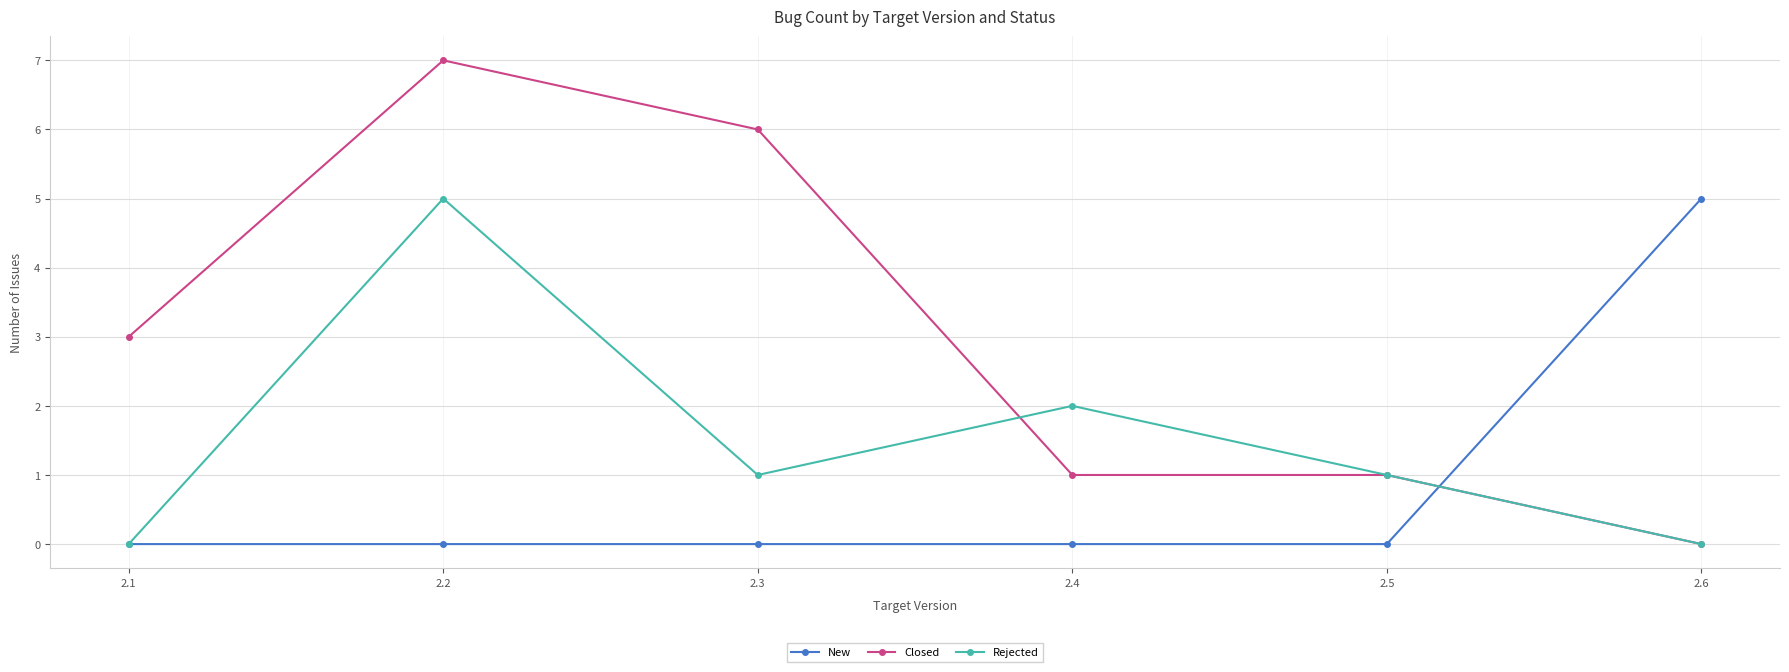

Reading right to left, transcribe all the data shown in this chart.

New: 5	0	0	0	0	0
Closed: 0	1	1	6	7	3
Rejected: 0	1	2	1	5	0